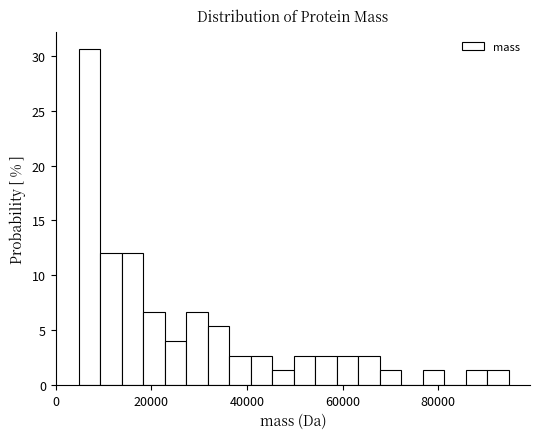

Read against the x-axis, roughly where is the centre of the tallest bar?

8000